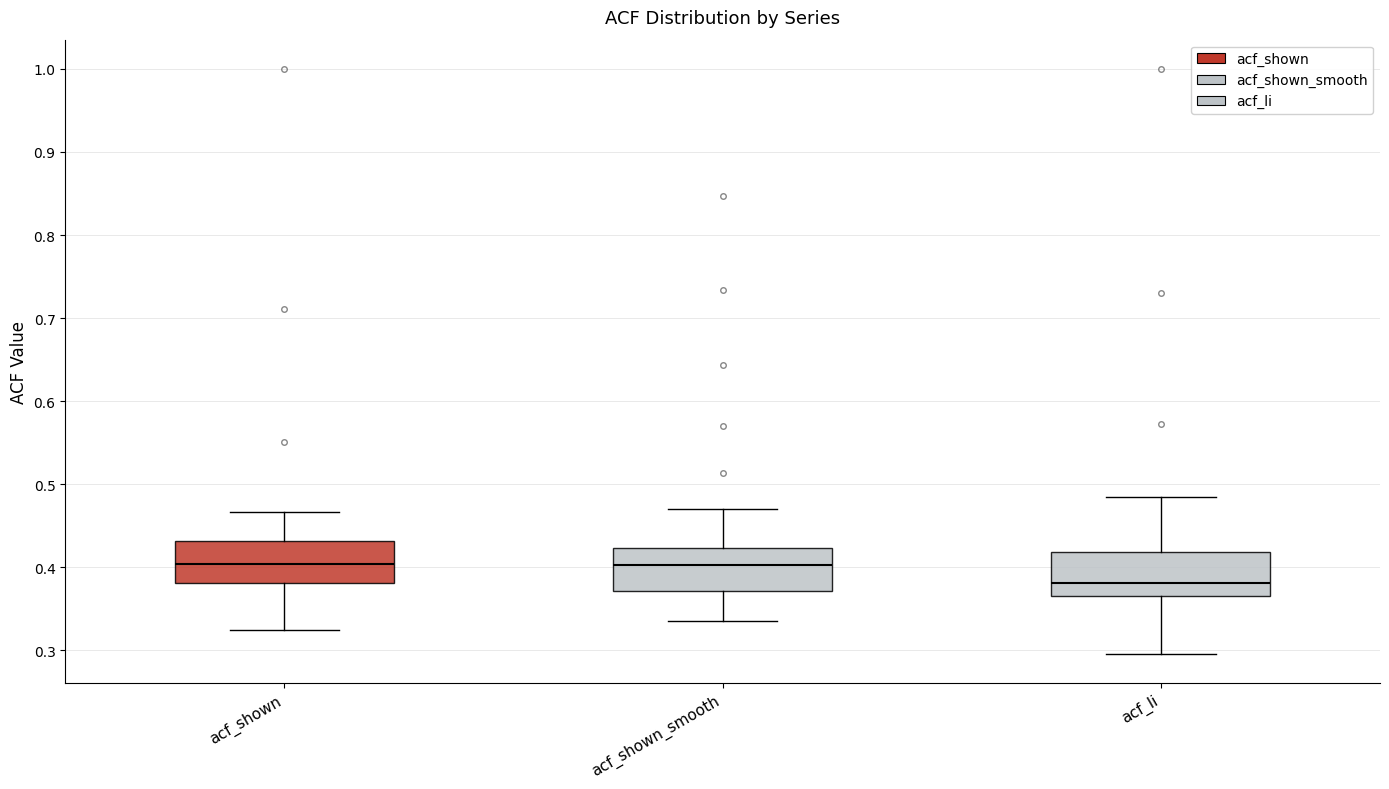

Reading left to right, read every box against the y-axis: the position of its median line, the range the box covers, and the ends of its whiskers. The values are not printed on the chart, so give them approximately, as read against the axis.

acf_shown: median 0.40, box 0.38 to 0.43, whiskers 0.32 to 0.47
acf_shown_smooth: median 0.40, box 0.37 to 0.42, whiskers 0.34 to 0.47
acf_li: median 0.38, box 0.37 to 0.42, whiskers 0.30 to 0.49